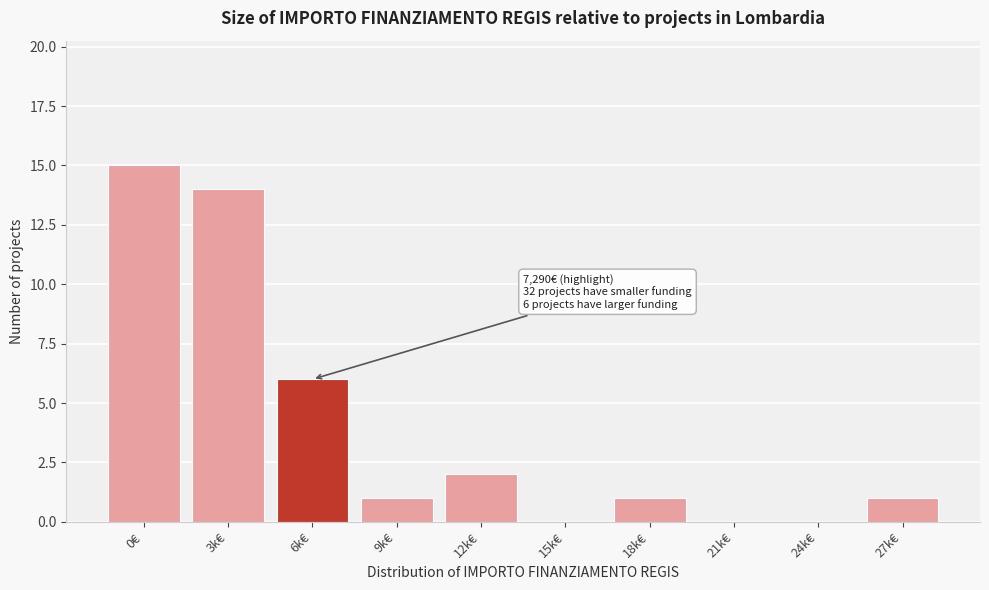

Reading right to left, list all the values displayed in this chart.

27k€=1	24k€=0	21k€=0	18k€=1	15k€=0	12k€=2	9k€=1	6k€=6	3k€=14	0€=15